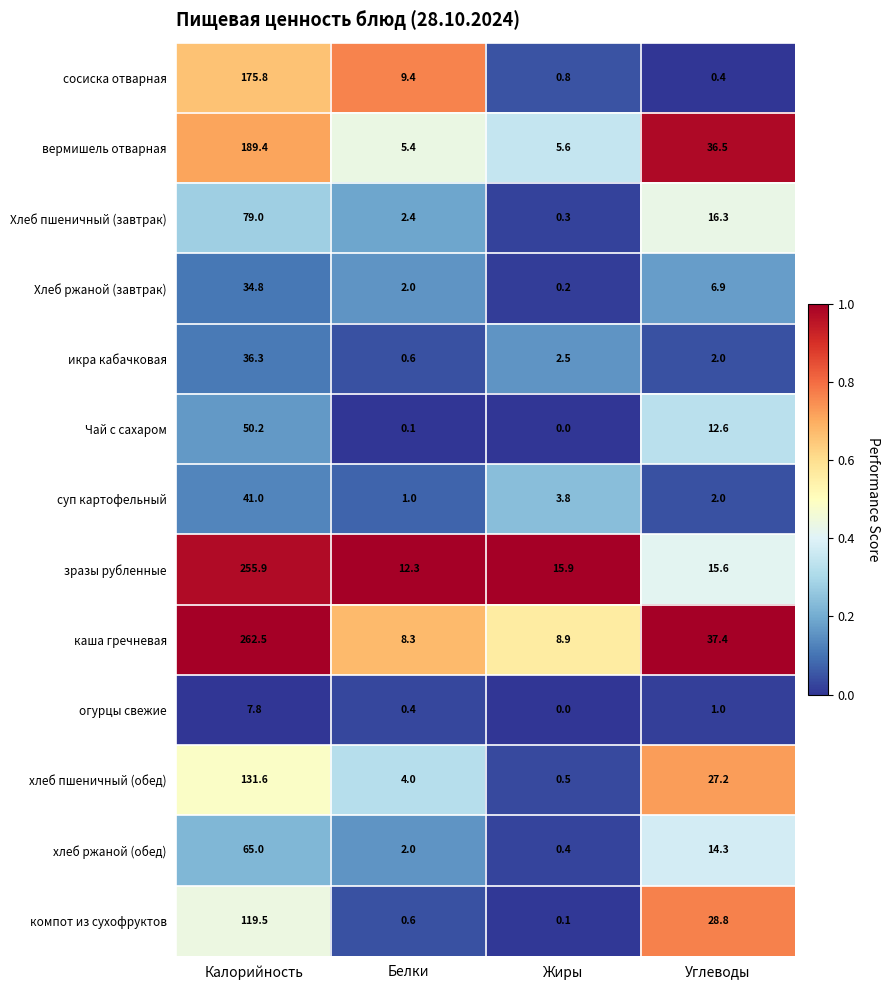

What is the greatest value displayed?

262.5